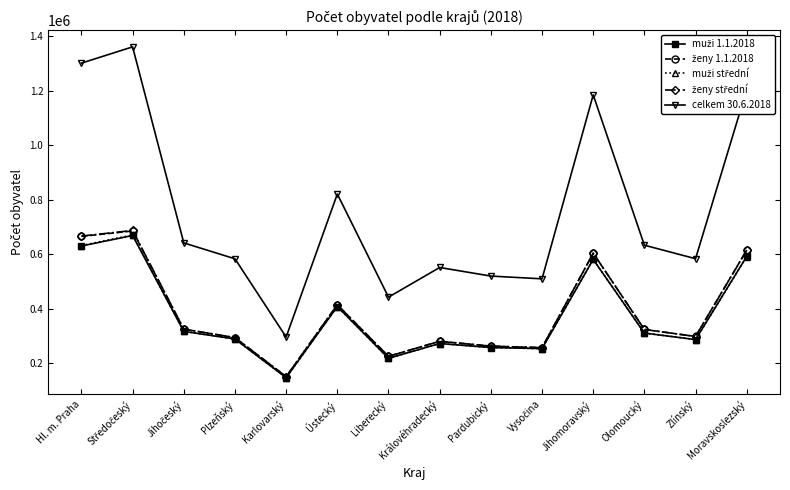

True or false: celkem 30.6.2018 has a value of 1031457 at Plzeňský.

False